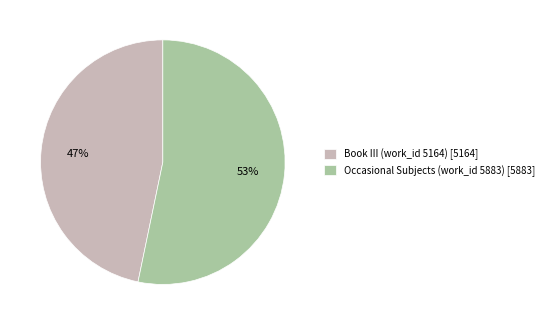

Do Occasional Subjects (work_id 5883) [5883] and Book III (work_id 5164) [5164] together represent more than half of the pie?

Yes